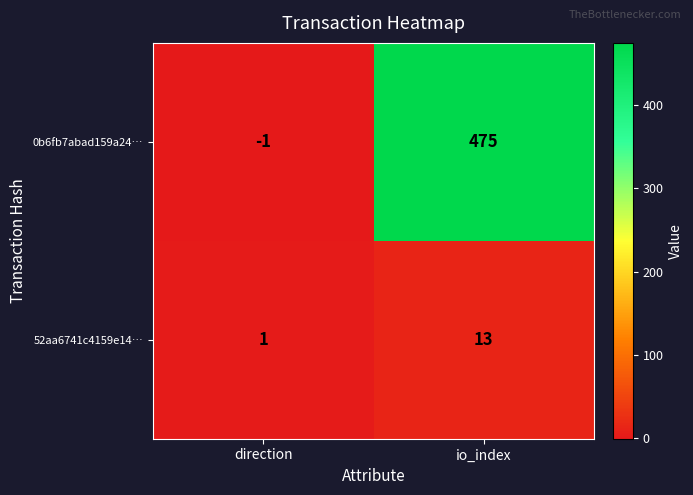

At how many categories does at least one series exceed 308?

1